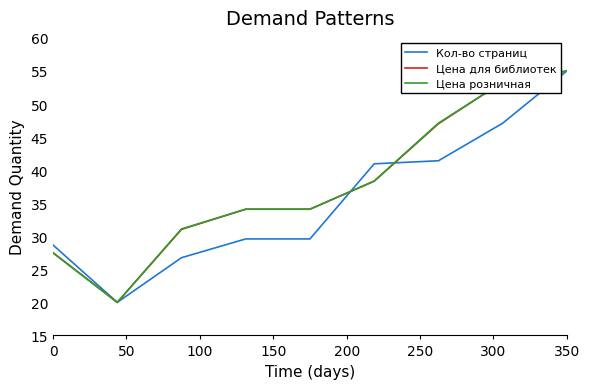

Reading left to right, list all the values displayed in this chart.

Кол-во страниц: 28.7	20.0	26.8	29.6	29.6	41.0	41.4	47.1	55.0
Цена для библиотек: 27.5	20.0	31.0	34.1	34.1	38.3	47.0	53.4	55.0
Цена розничная: 27.5	20.0	31.1	34.1	34.1	38.4	47.1	53.3	55.0